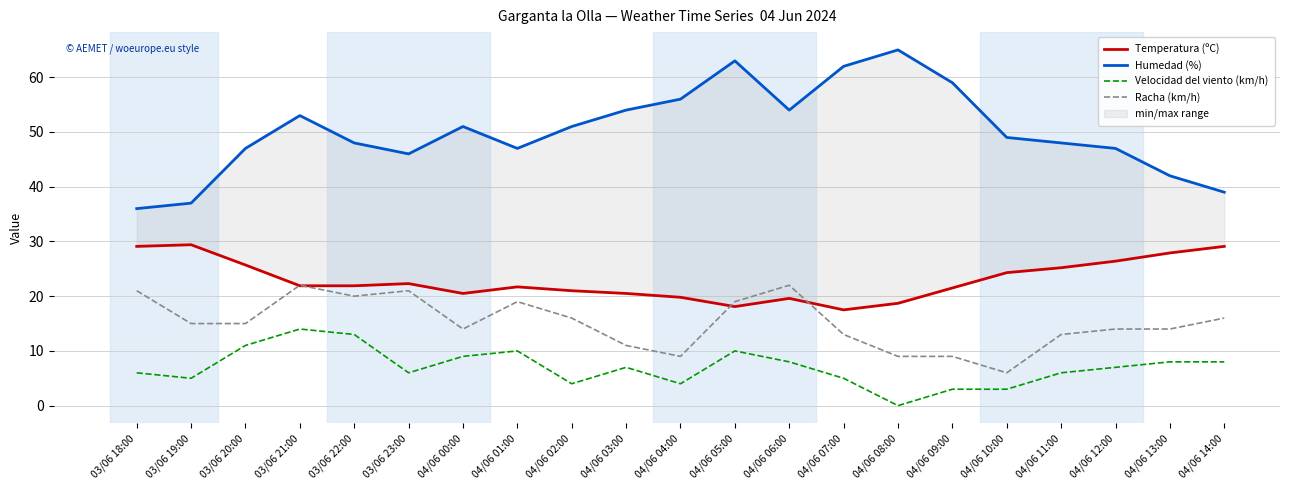

How many lines are shown in the chart?

4